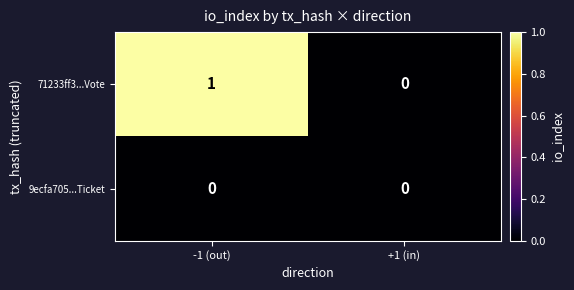

Is it true that 71233ff3...Vote equals 0 at +1 (in)?

True